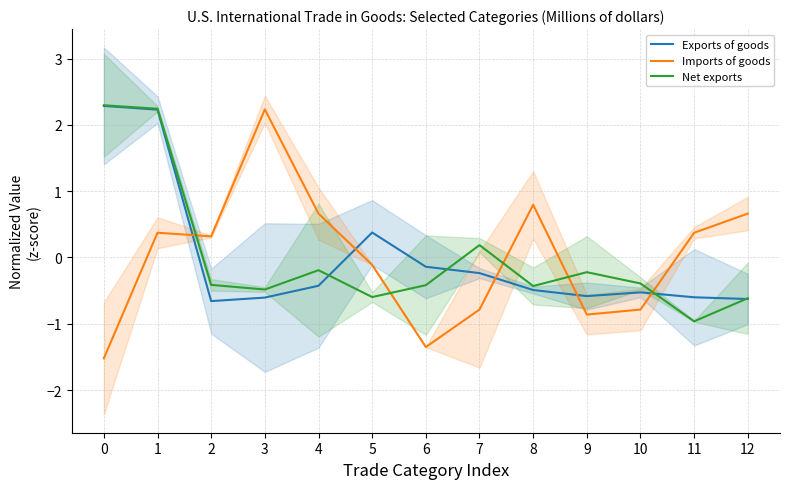

How many times do Imports of goods and Net exports cross each other?

5